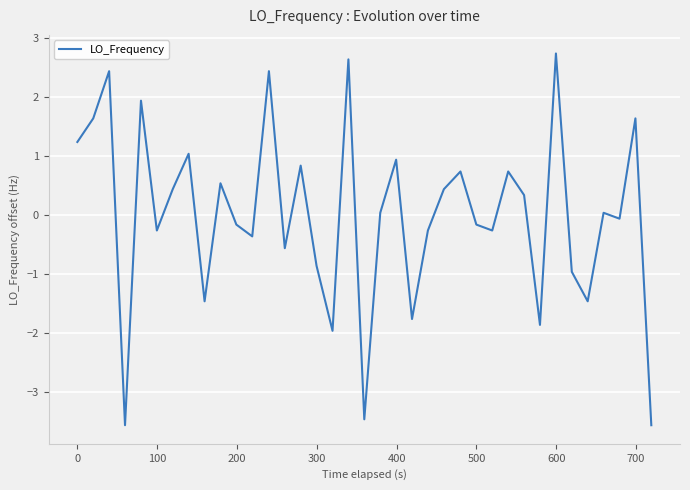

What is the difference between the maximum and minimum values?

6.3